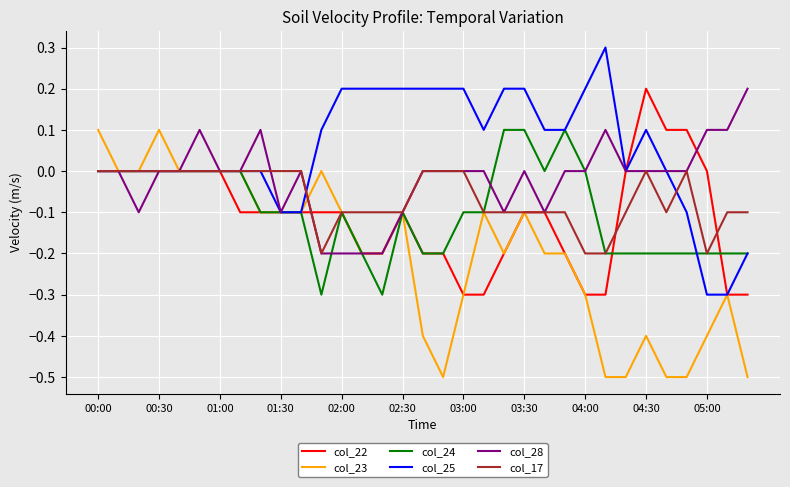

Which series has the largest range (max minus min)?

col_23